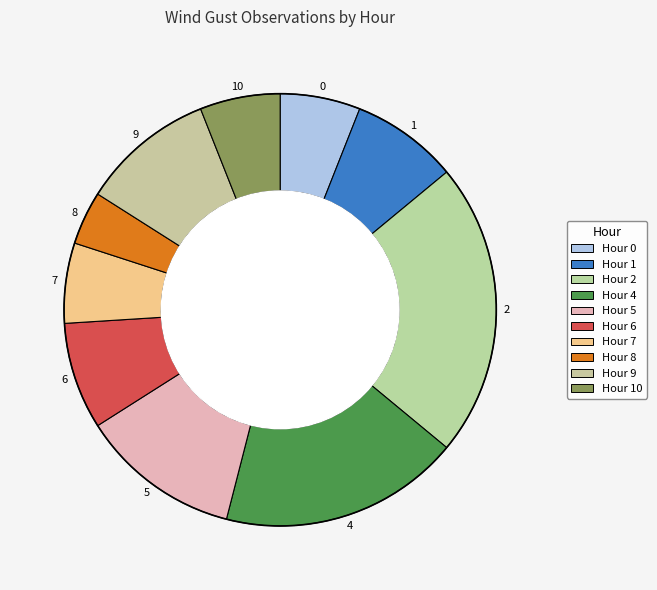

Count the number of slices in the pie.

10